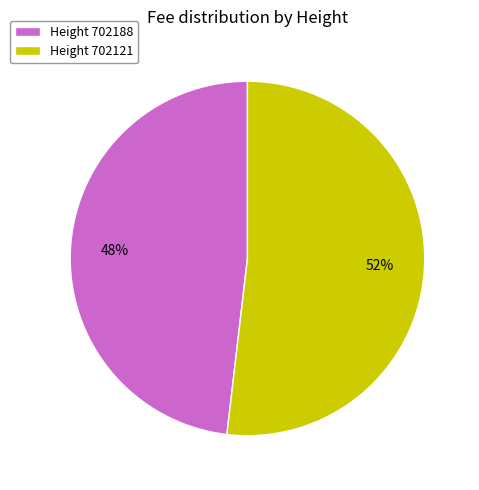

What is the smallest slice in the pie chart?

Height 702188